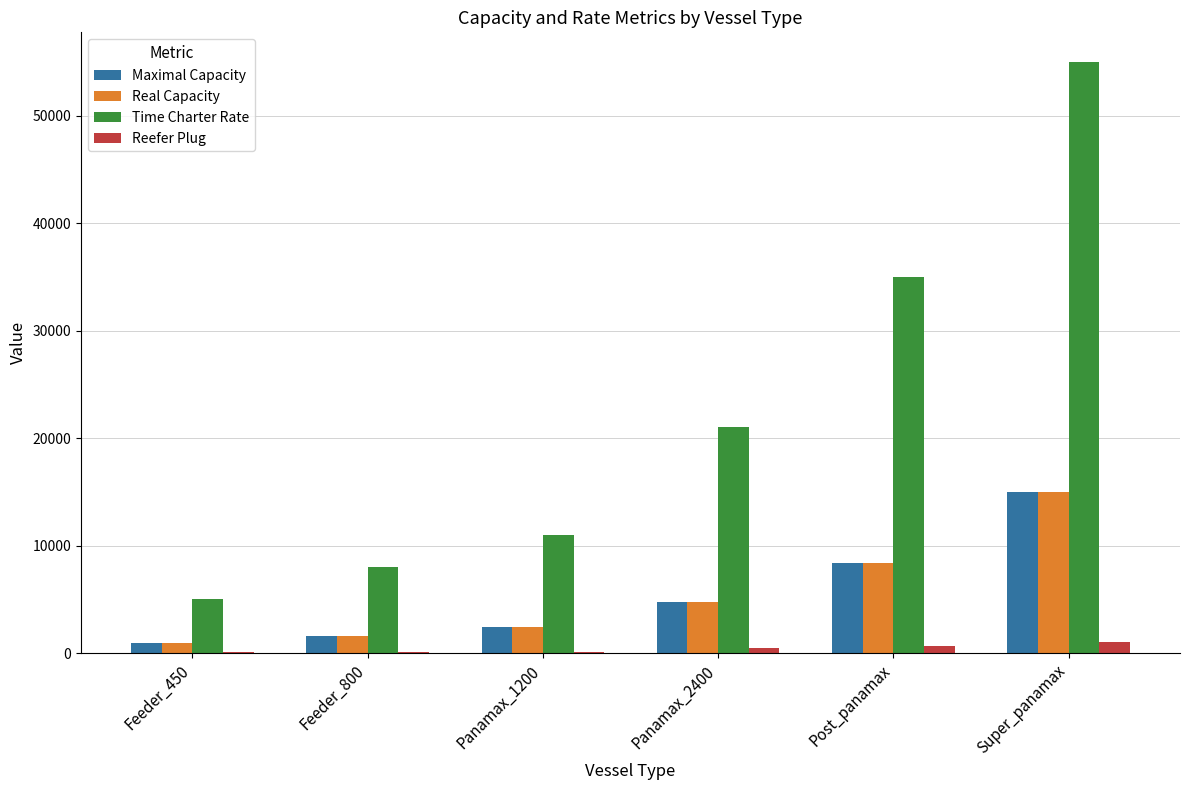

Is the value of Real Capacity at Panamax_1200 greater than the value of Time Charter Rate at Post_panamax?

No